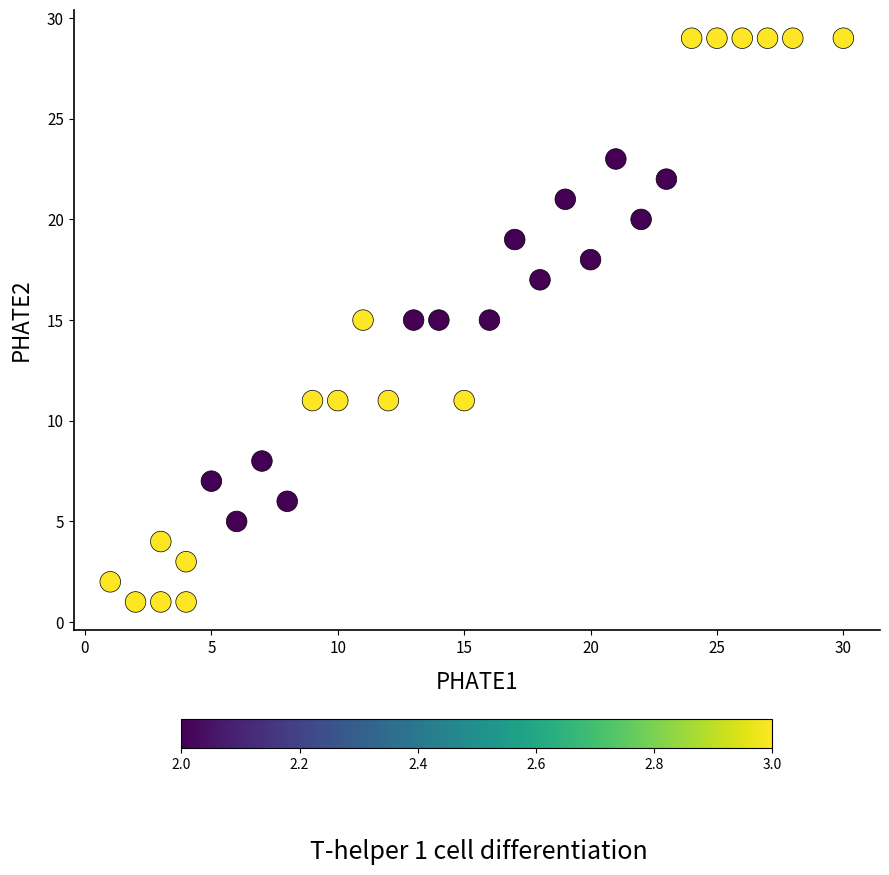

What is the range of X values (max minus min)?

29